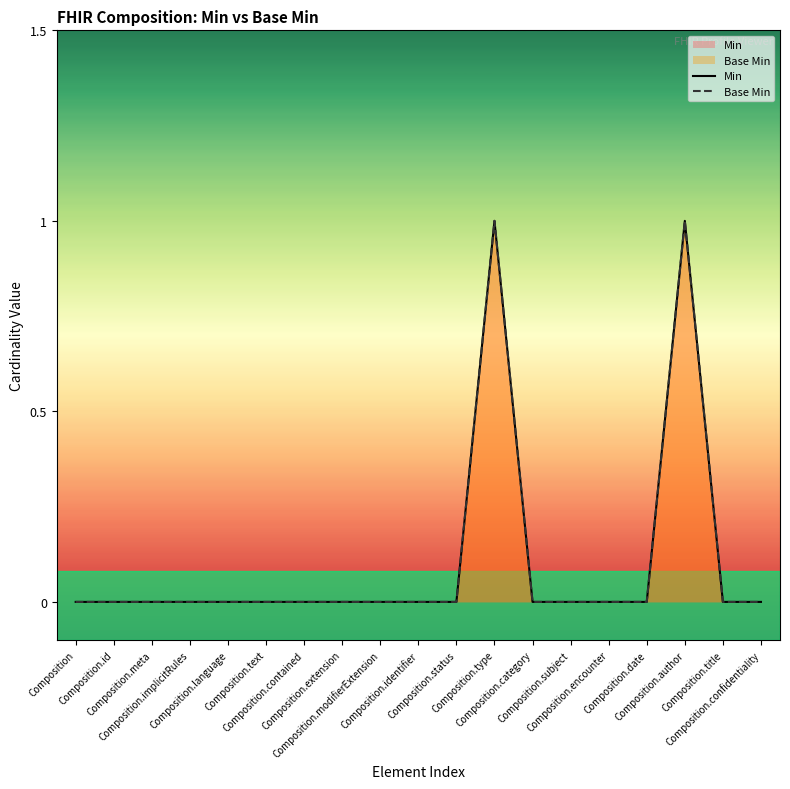

Which category has the lowest value in the Base Min series?

Composition